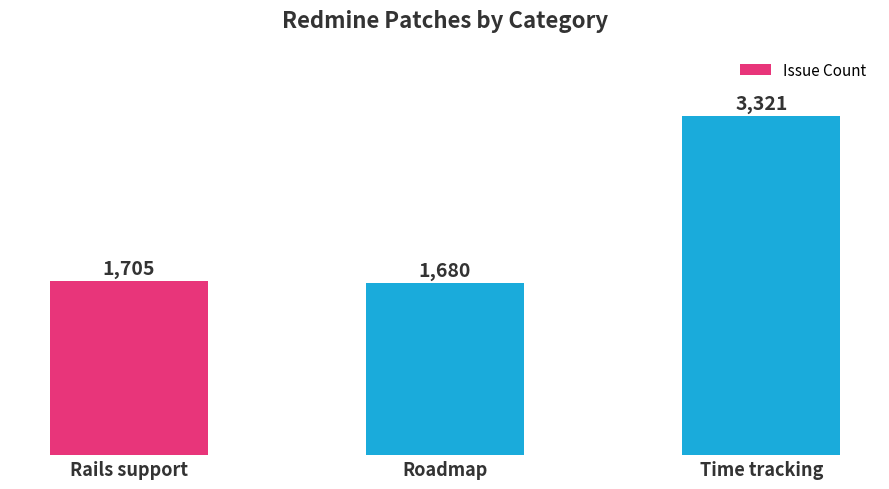

How many distinct data groups are displayed?

1